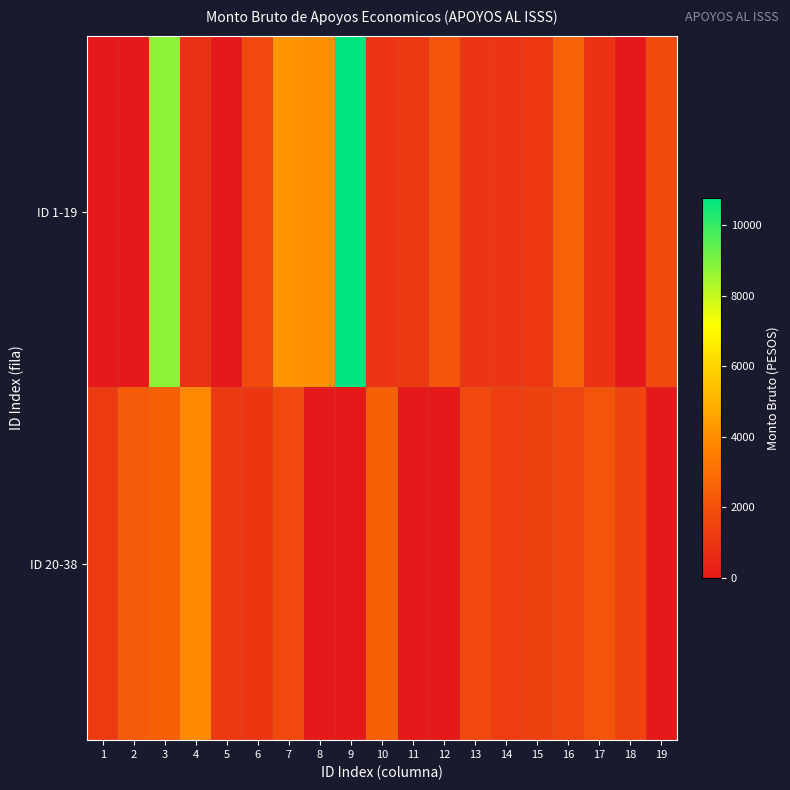

Which series has the largest range (max minus min)?

ID 1-19